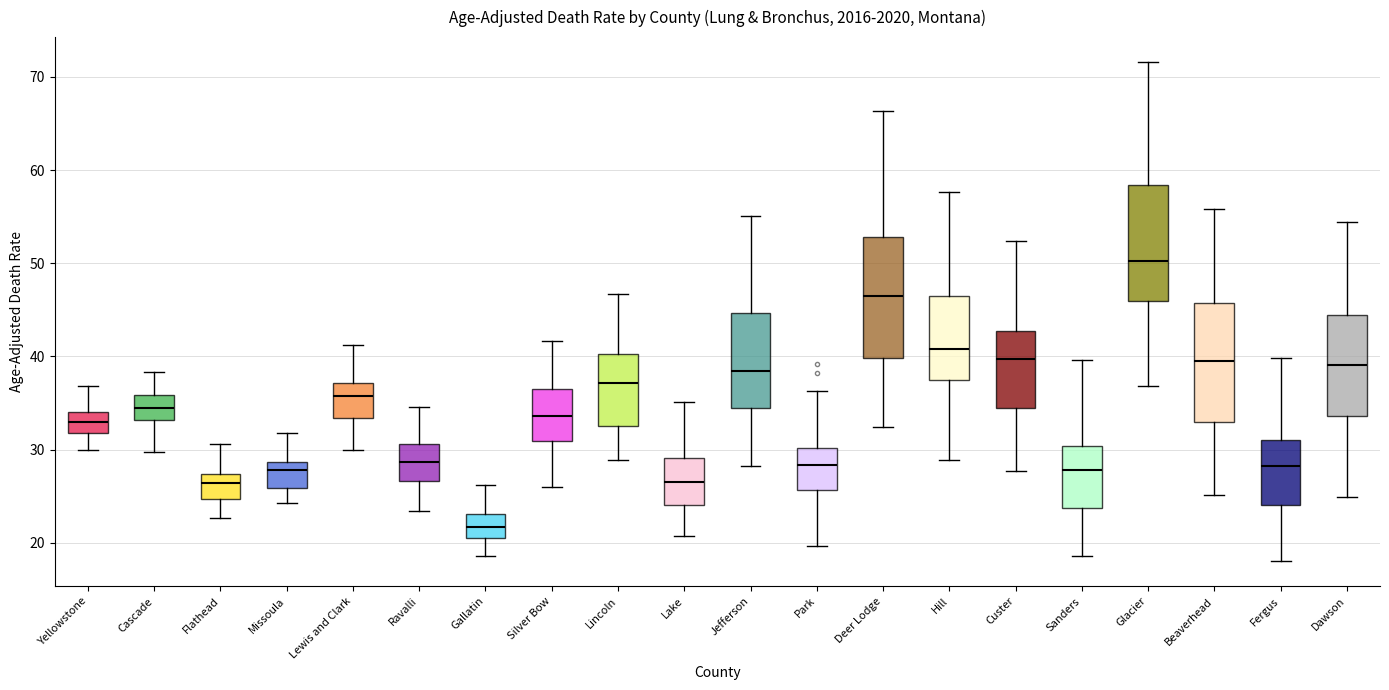

Where does the lower whisker of the box for Lewis and Clark end on the y-axis? The values are not printed on the chart, so give them approximately, as read against the axis.

30